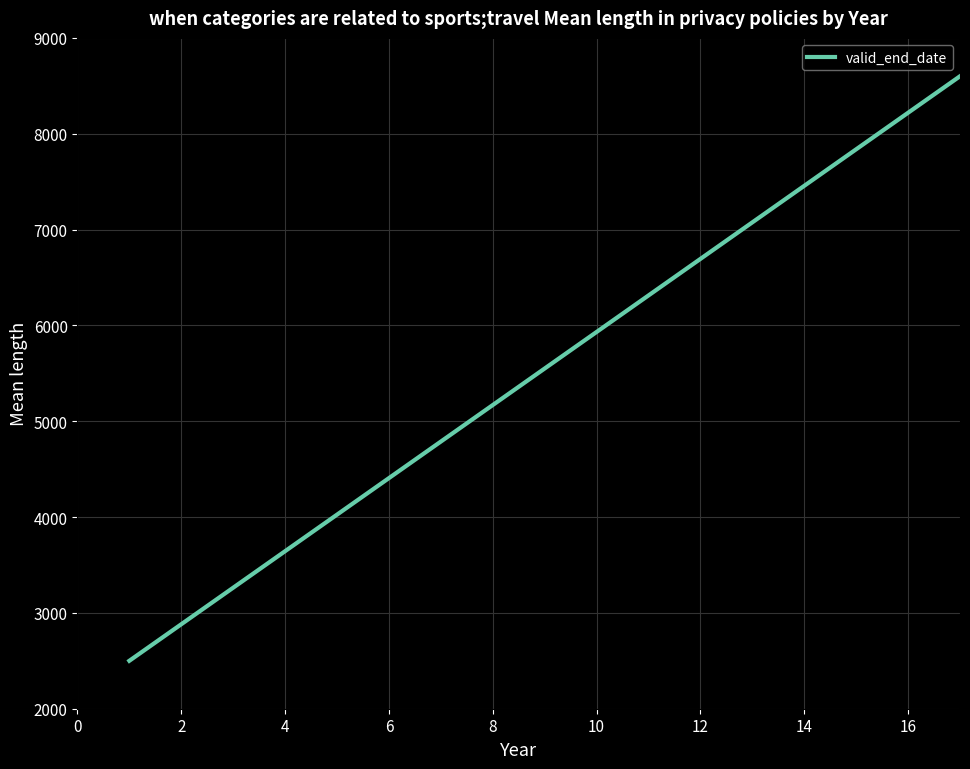

What is the smallest value displayed?

2500.0